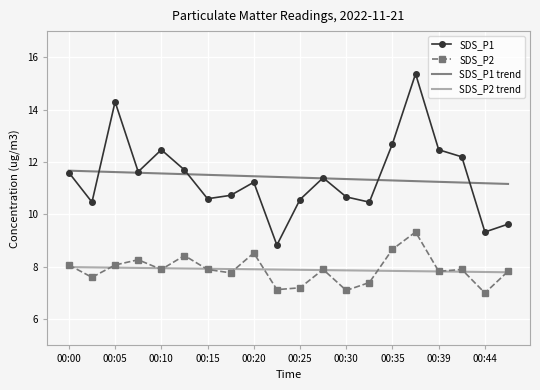

What is the maximum value for SDS_P1?

15.4